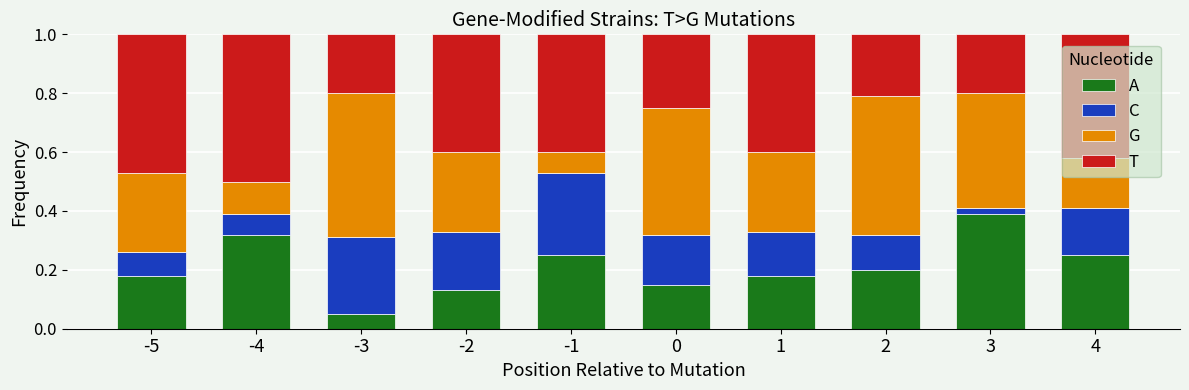

At how many categories does at least one series exceed 0?

10